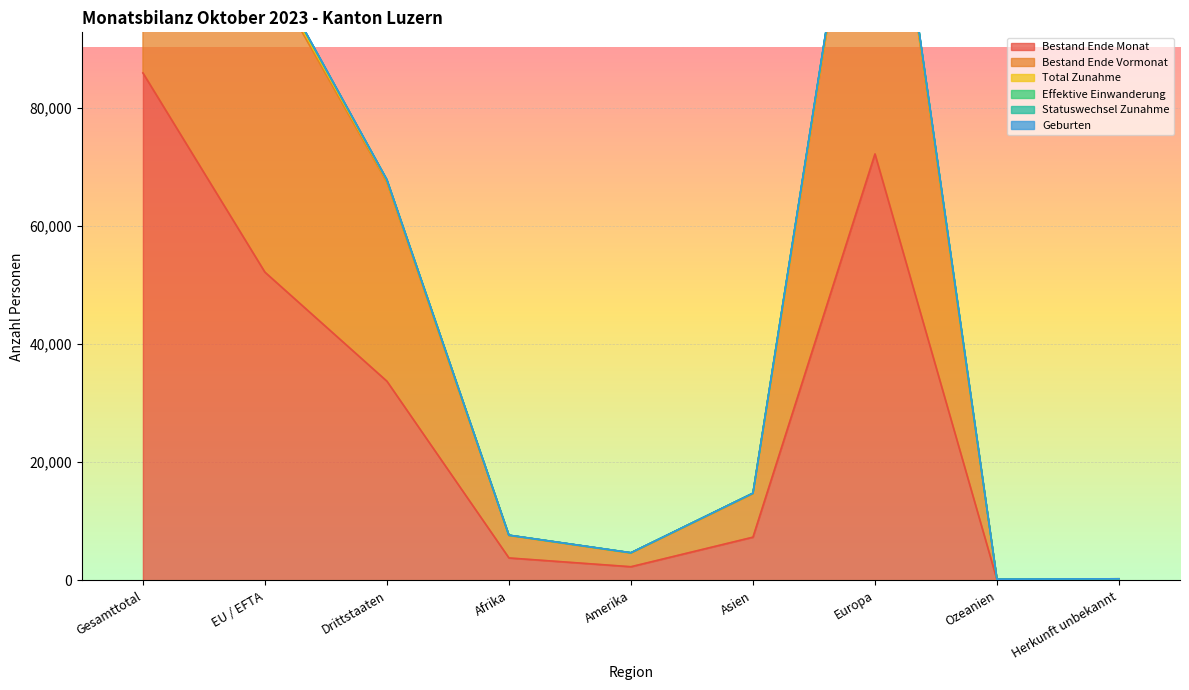

True or false: Bestand Ende Monat and Bestand Ende Vormonat intersect in this chart.

False